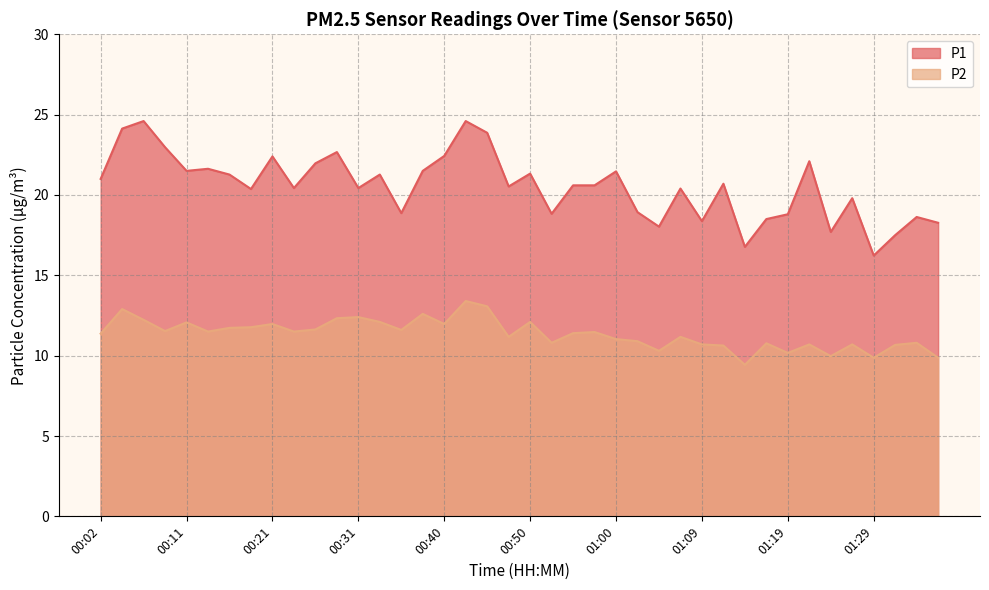

At 00:19, list the series in order from largest to smallest.

P1, P2